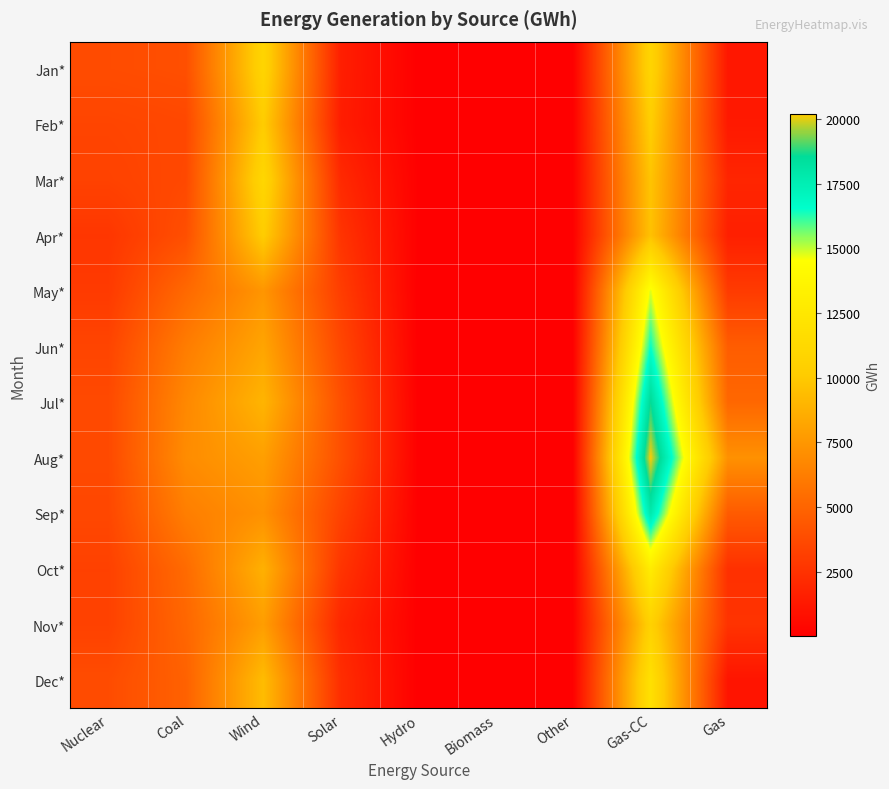

Reading left to right, what are all the values shown in this chart?

Jan*: Nuclear=3788	Coal=3924	Wind=10897	Solar=1545	Hydro=17	Biomass=21	Other=57	Gas-CC=10894	Gas=1192
Feb*: Nuclear=3428	Coal=3577	Wind=10175	Solar=1474	Hydro=24	Biomass=33	Other=56	Gas-CC=10295	Gas=1277
Mar*: Nuclear=3296	Coal=3618	Wind=11070	Solar=2094	Hydro=61	Biomass=10	Other=68	Gas-CC=9736	Gas=1881
Apr*: Nuclear=2715	Coal=3931	Wind=10215	Solar=2603	Hydro=54	Biomass=11	Other=64	Gas-CC=9600	Gas=1598
May*: Nuclear=2911	Coal=5220	Wind=7434	Solar=3072	Hydro=14	Biomass=23	Other=65	Gas-CC=14805	Gas=2939
Jun*: Nuclear=3423	Coal=6196	Wind=8185	Solar=3544	Hydro=20	Biomass=48	Other=64	Gas-CC=16521	Gas=4621
Jul*: Nuclear=3665	Coal=6762	Wind=8963	Solar=3967	Hydro=35	Biomass=65	Other=65	Gas-CC=18641	Gas=5142
Aug*: Nuclear=3664	Coal=6958	Wind=7899	Solar=3947	Hydro=46	Biomass=62	Other=83	Gas-CC=20196	Gas=7195
Sep*: Nuclear=3564	Coal=6275	Wind=7218	Solar=3303	Hydro=32	Biomass=58	Other=77	Gas-CC=17814	Gas=4535
Oct*: Nuclear=3240	Coal=5308	Wind=8774	Solar=2630	Hydro=22	Biomass=22	Other=83	Gas-CC=12950	Gas=2419
Nov*: Nuclear=3262	Coal=5110	Wind=7824	Solar=1946	Hydro=13	Biomass=15	Other=73	Gas-CC=10618	Gas=2553
Dec*: Nuclear=3791	Coal=4856	Wind=9342	Solar=2278	Hydro=8	Biomass=11	Other=84	Gas-CC=11938	Gas=1065